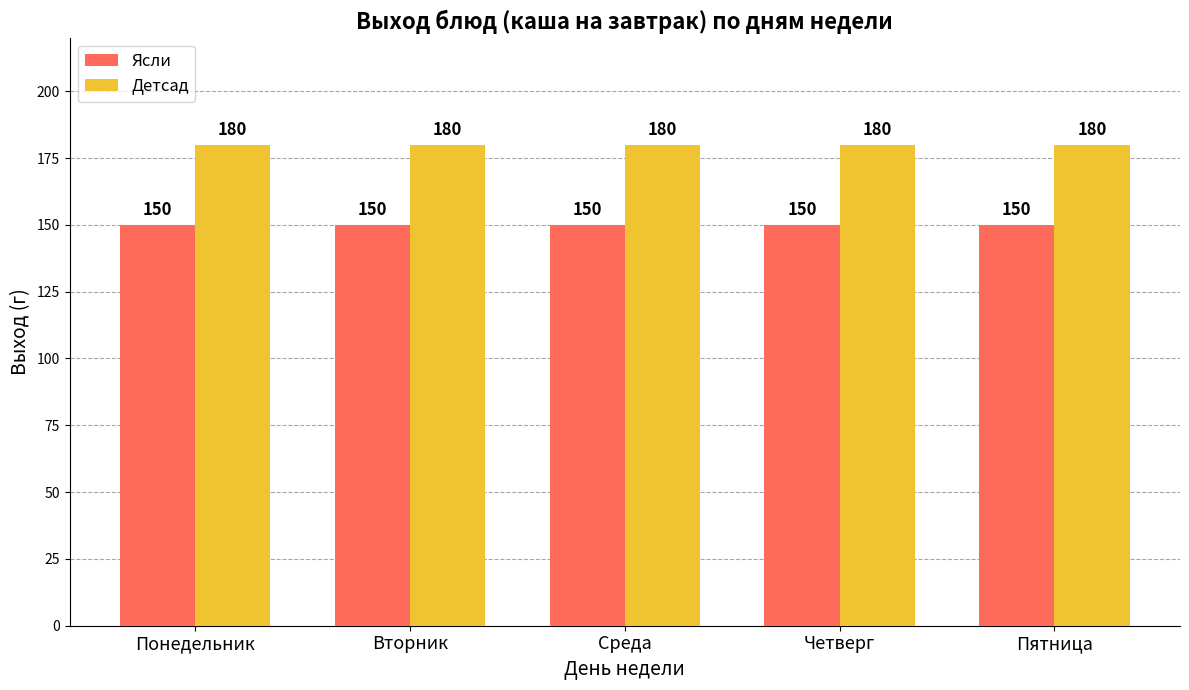

What is the sum of all Детсад values?

900